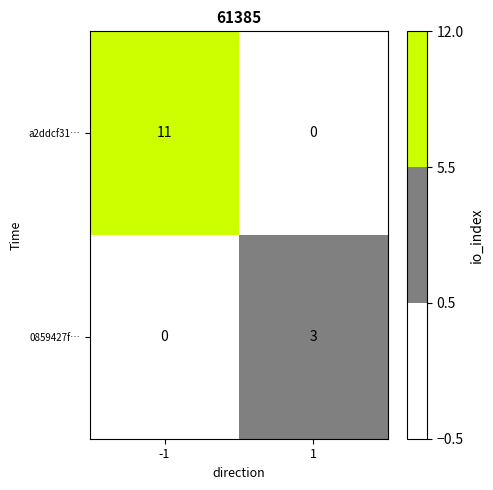

How many values in the a2ddcf31… series are below 11?

1